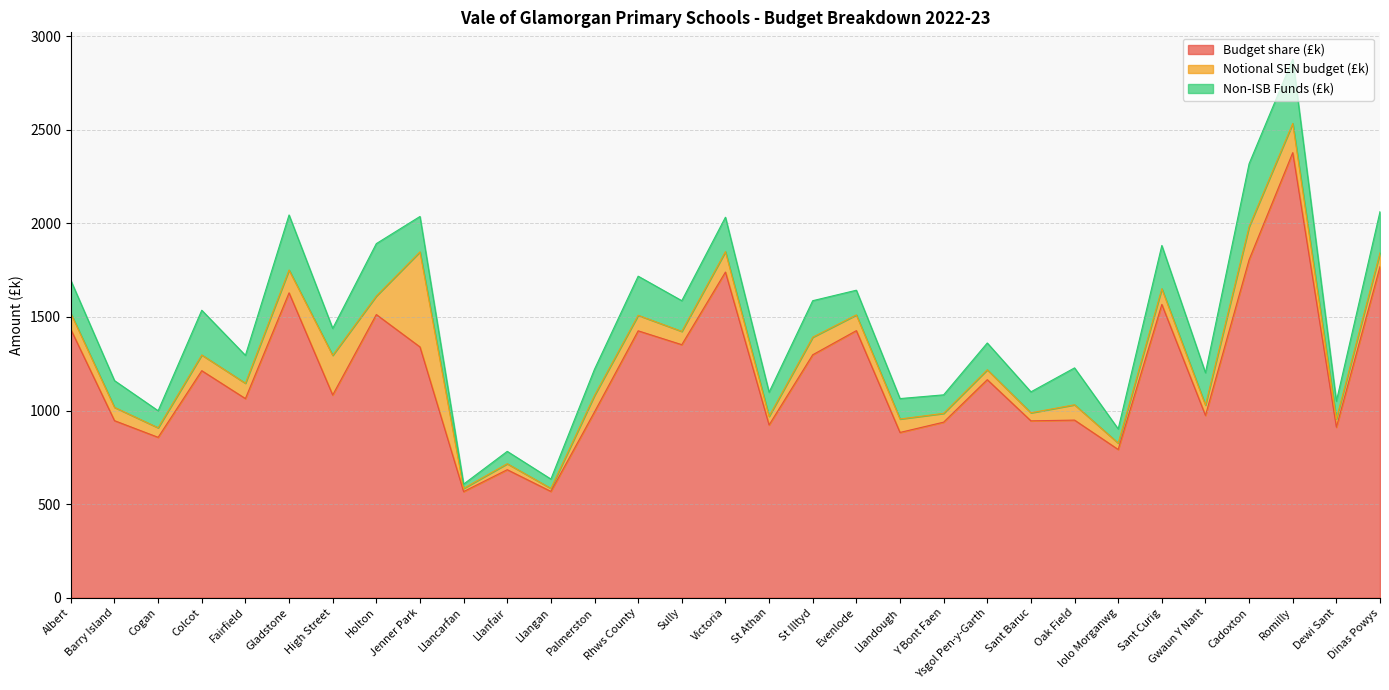

Reading left to right, list all the values displayed in this chart.

Budget share (£k): 1433	946	857	1213	1064	1629	1083	1513	1340	567	684	568	993	1426	1352	1740	923	1298	1427	883	938	1165	945	949	792	1567	974	1806	2378	911	1769
Notional SEN budget (£k): 86	71	51	84	82	122	212	99	508	17	32	16	88	83	71	109	46	94	84	72	47	53	43	82	34	84	55	176	156	45	74
Non-ISB Funds (£k): 176	143	91	239	149	294	144	280	189	23	66	50	140	209	164	184	129	195	132	109	99	143	112	197	76	231	173	337	343	94	220